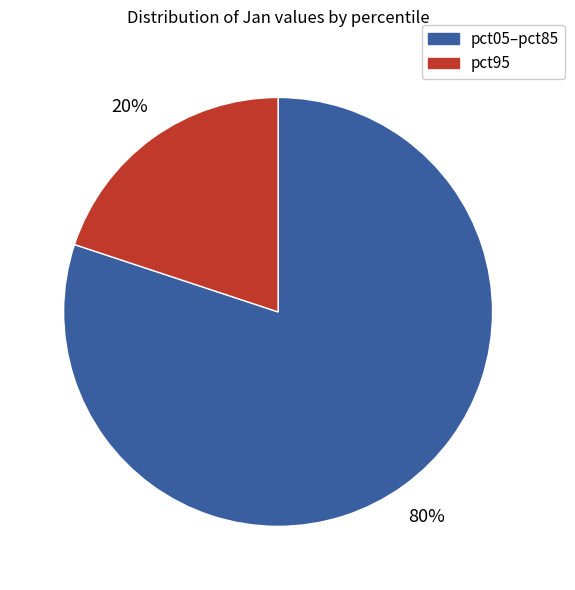

How many segments does this pie chart have?

2